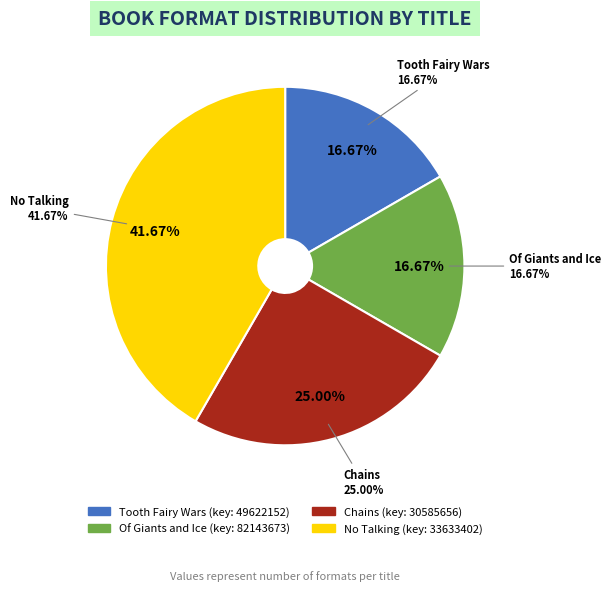

To the nearest percent, what is the average slice percentage?

25%